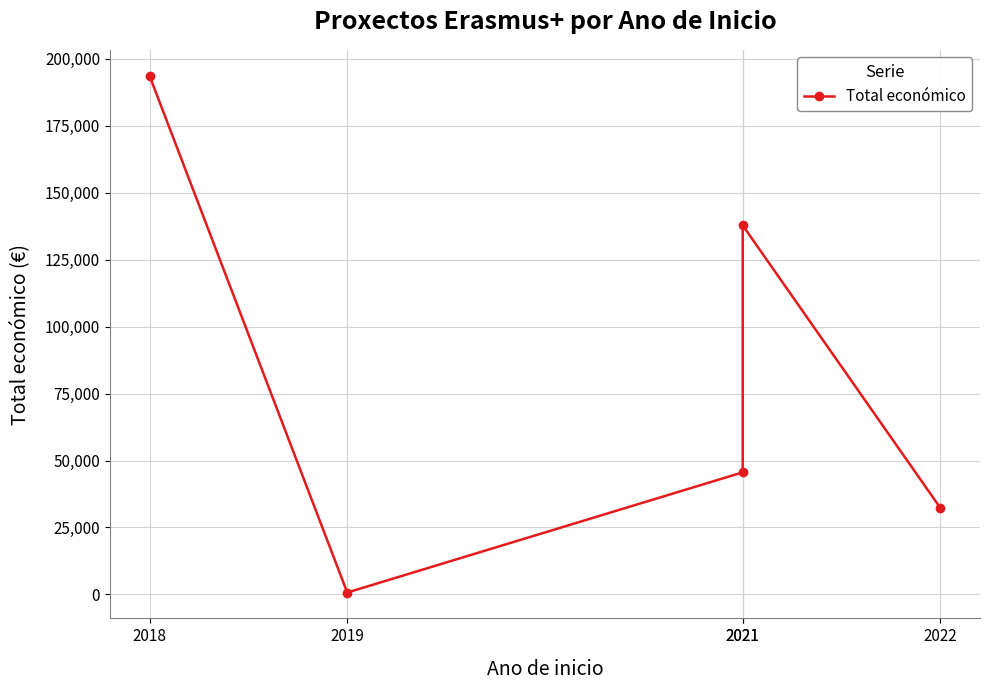

What is the difference between the maximum and minimum values?

193027